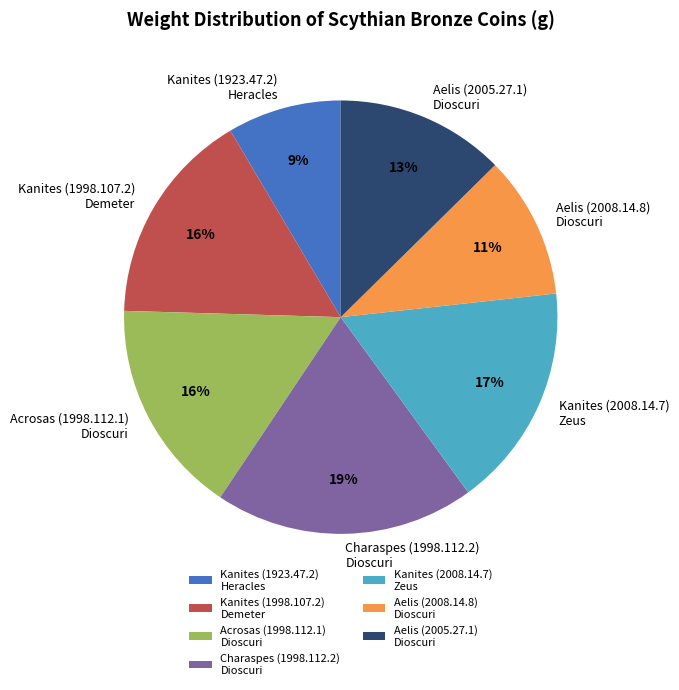

To the nearest percent, what percentage of the pie is Aelis (2005.27.1) Dioscuri?

13%